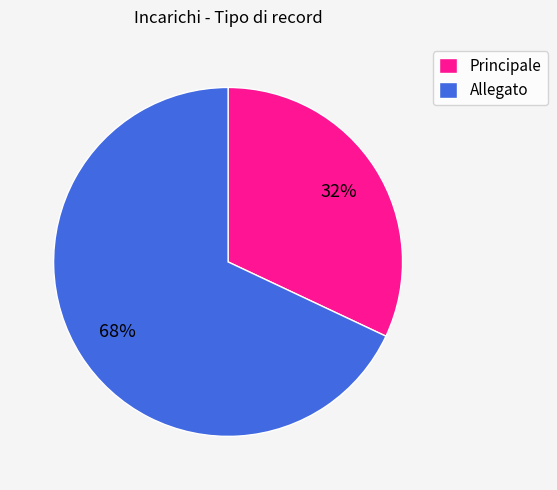

True or false: Allegato accounts for 68% of the total.

True